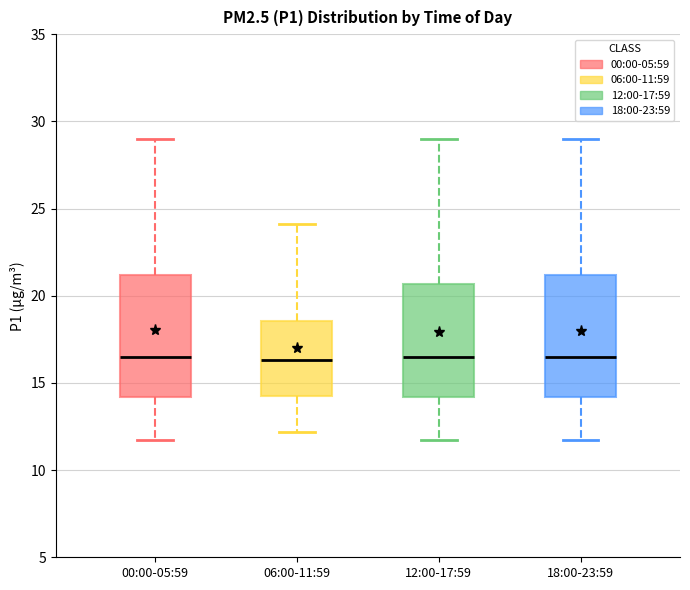

Reading left to right, read every box against the y-axis: the position of its median line, the range the box covers, and the ends of its whiskers. The values are not printed on the chart, so give them approximately, as read against the axis.

00:00-05:59: median 16.5, box 14.0 to 21.0, whiskers 11.5 to 29.0
06:00-11:59: median 16.5, box 14.5 to 18.5, whiskers 12.0 to 24.0
12:00-17:59: median 16.5, box 14.0 to 20.5, whiskers 11.5 to 29.0
18:00-23:59: median 16.5, box 14.0 to 21.0, whiskers 11.5 to 29.0